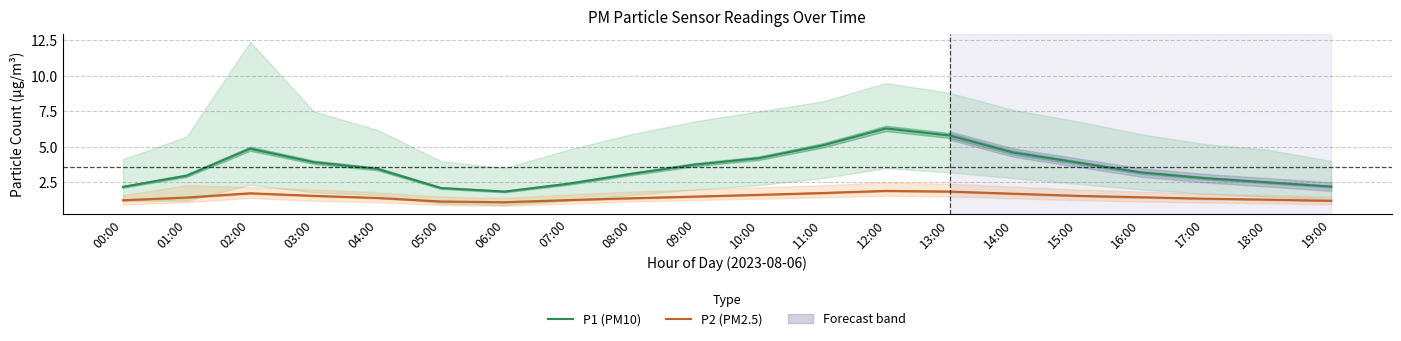

Reading right to left, transcribe all the data shown in this chart.

P1 (PM10): 2.2	2.5	2.8	3.2	3.9	4.6	5.8	6.3	5.1	4.2	3.8	3.1	2.4	1.9	2.1	3.5	3.9	4.9	3.0	2.2
P2 (PM2.5): 1.2	1.3	1.4	1.4	1.6	1.7	1.9	1.9	1.8	1.6	1.5	1.4	1.2	1.1	1.1	1.4	1.6	1.7	1.4	1.2